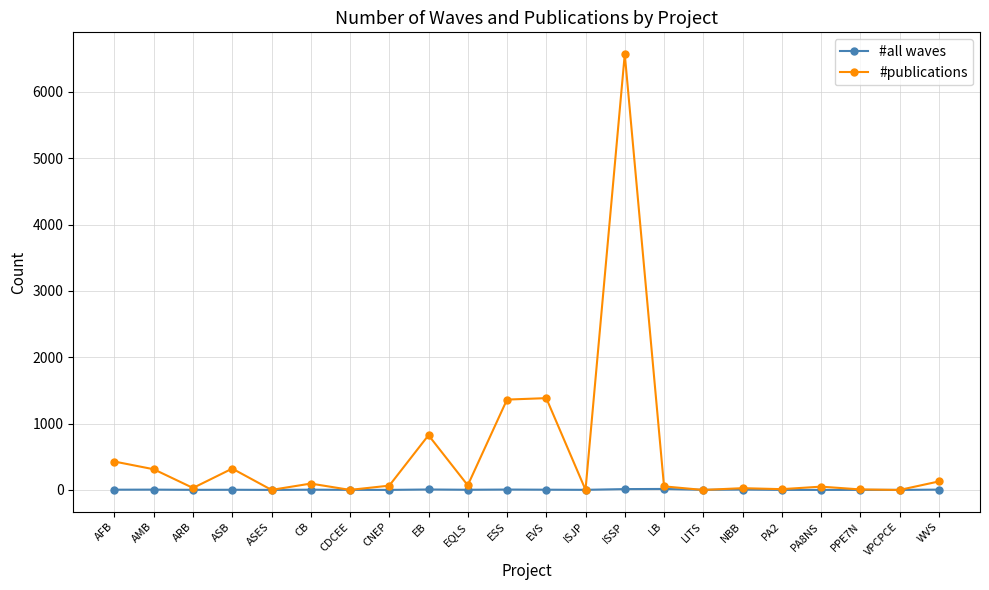

Which series has the largest total across all categories?

#publications